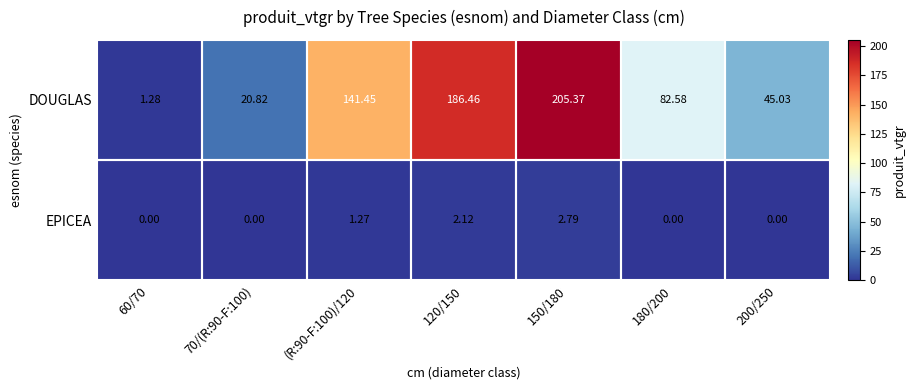

At which category is the sum across all series the highest?

150/180